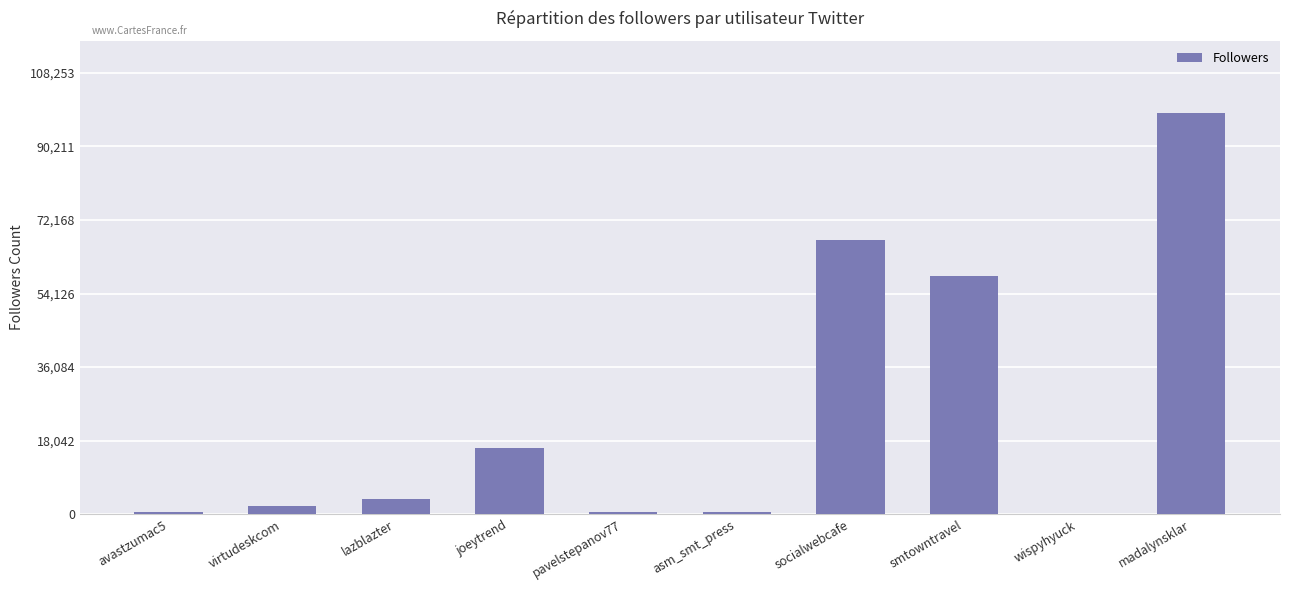

What is the greatest value displayed?

98412